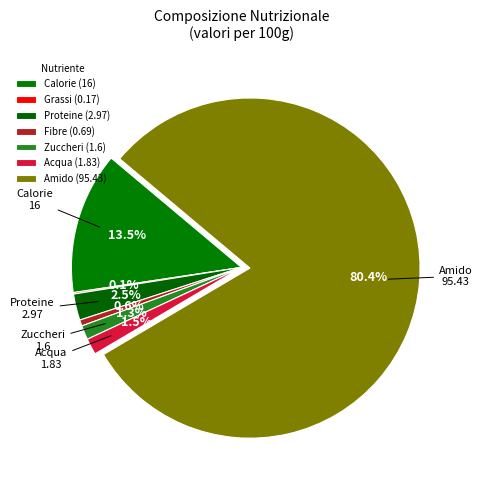

What is the ratio of the value at Calorie to the value at Zuccheri?

10.0